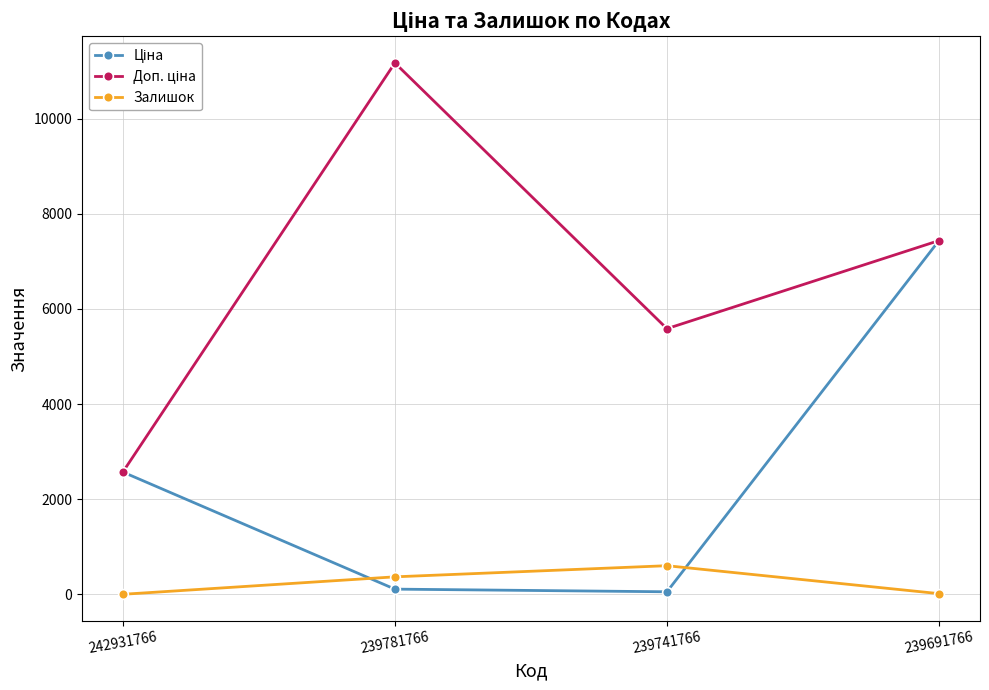

At which category is the sum across all series the highest?

239691766